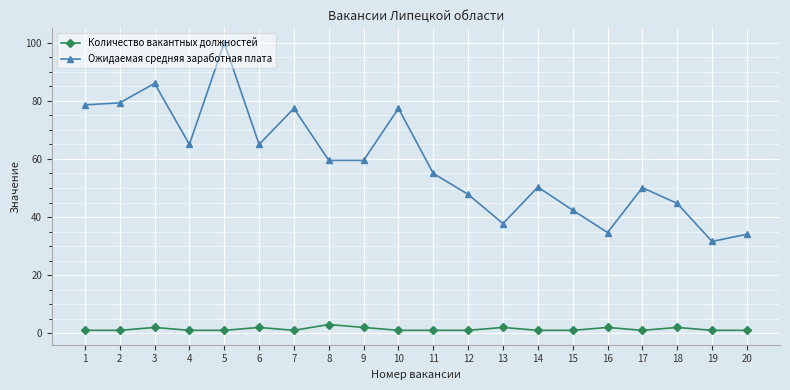

Is it true that Ожидаемая средняя заработная плата equals 18.4 at 7?

False